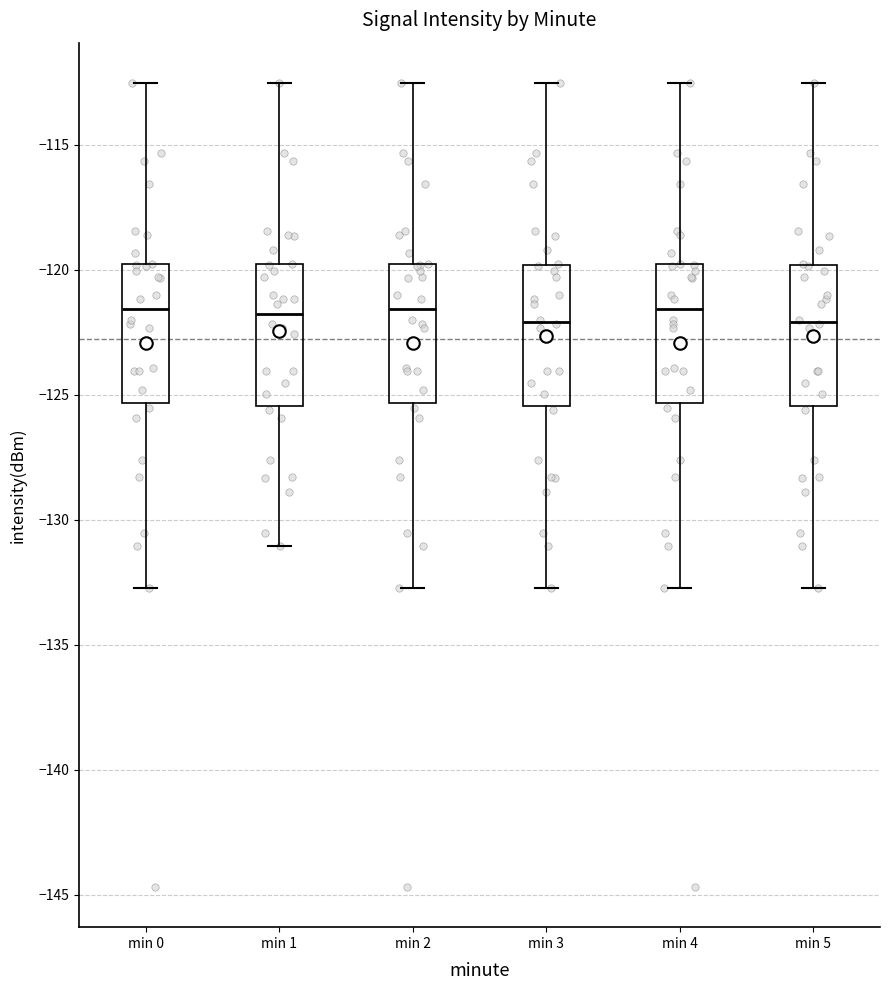

Reading left to right, read every box against the y-axis: the position of its median line, the range the box covers, and the ends of its whiskers. The values are not printed on the chart, so give them approximately, as read against the axis.

min 0: median -121.5, box -125.5 to -120.0, whiskers -132.5 to -112.5
min 1: median -121.5, box -125.5 to -120.0, whiskers -131.0 to -112.5
min 2: median -121.5, box -125.5 to -120.0, whiskers -132.5 to -112.5
min 3: median -122.0, box -125.5 to -120.0, whiskers -132.5 to -112.5
min 4: median -121.5, box -125.5 to -120.0, whiskers -132.5 to -112.5
min 5: median -122.0, box -125.5 to -120.0, whiskers -132.5 to -112.5